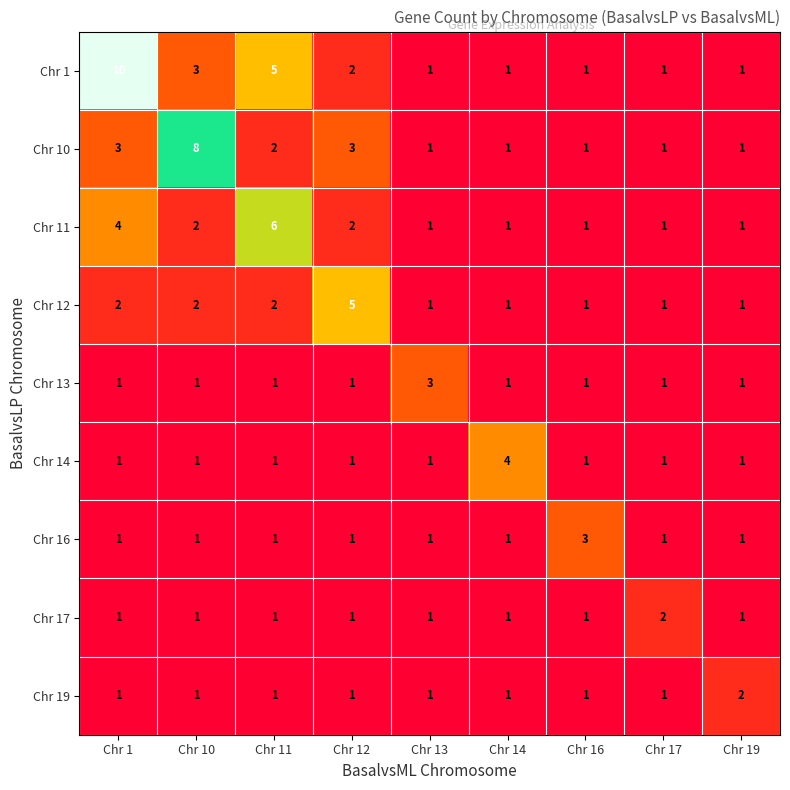

Count the Chr 11 values in the range 1 to 2.

7